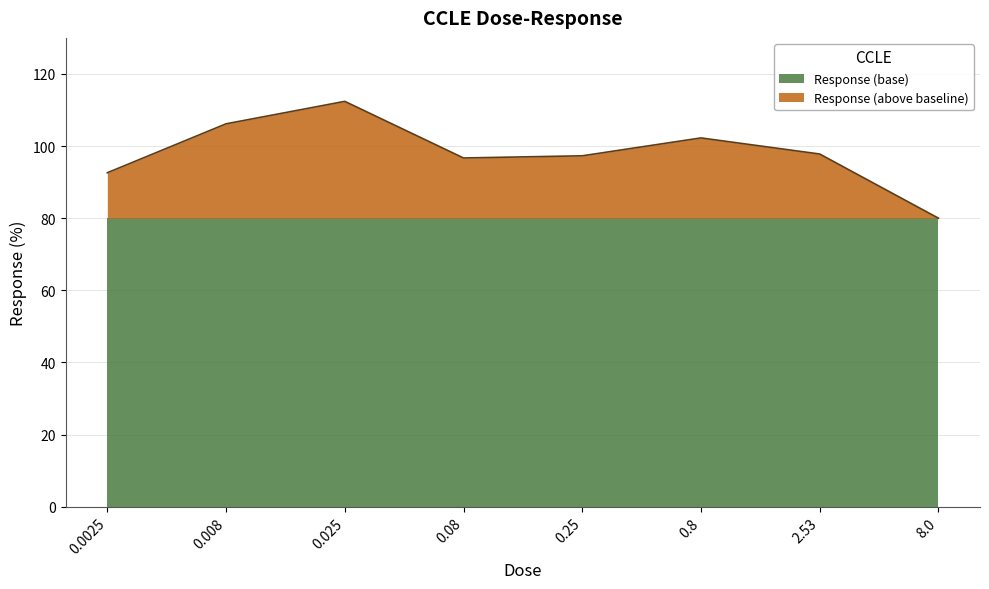

Where is the data nearest to the value 96?

0.08